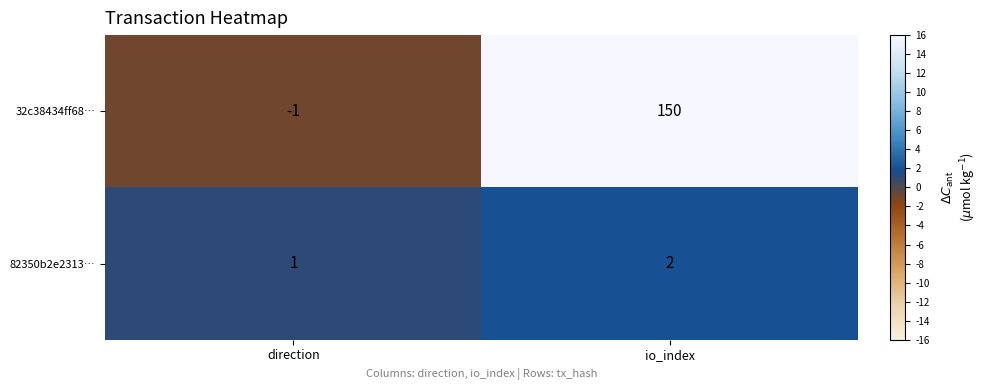

Is it true that 82350b2e2313… equals 2 at direction?

False